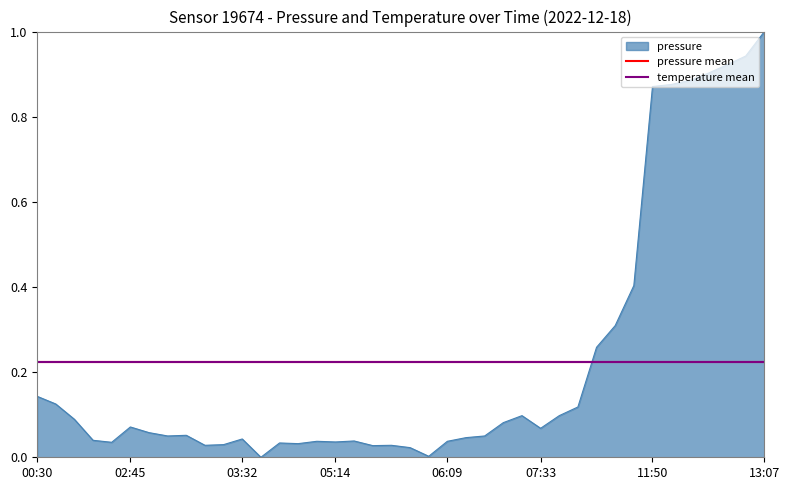

What is the highest value of the pressure series?

1.0